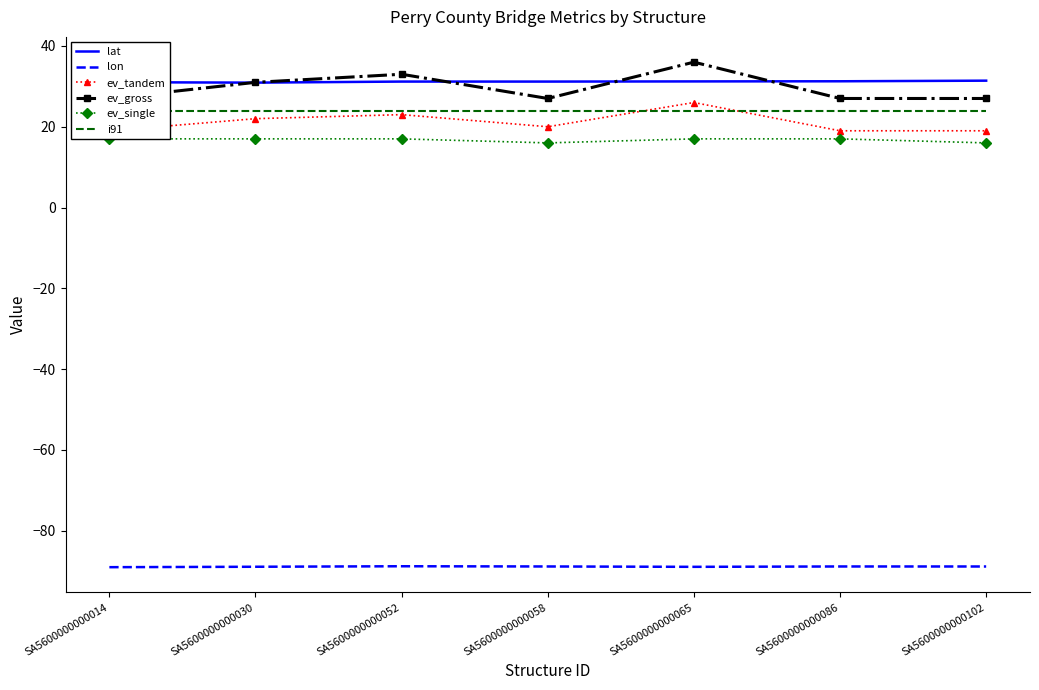

Does the chart have visible grid lines?

No